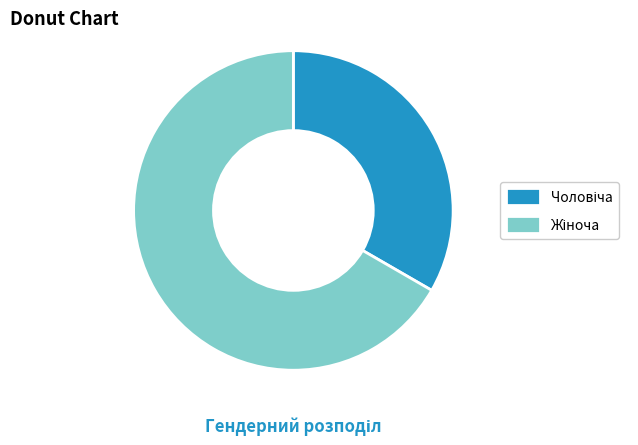

Is there a majority slice in this chart?

Yes